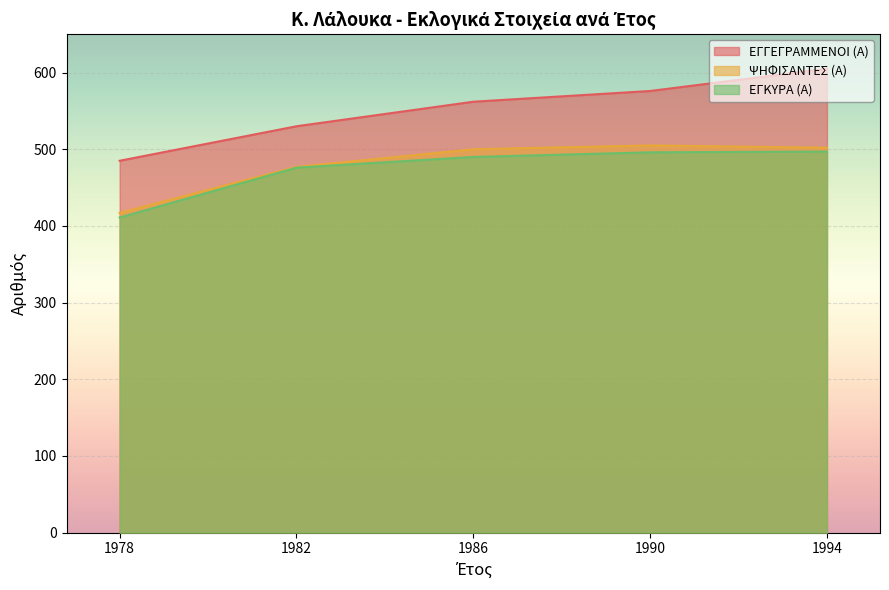

The ΨΗΦΙΣΑΝΤΕΣ (Α) series shows 505 at 1990. True or false?

True